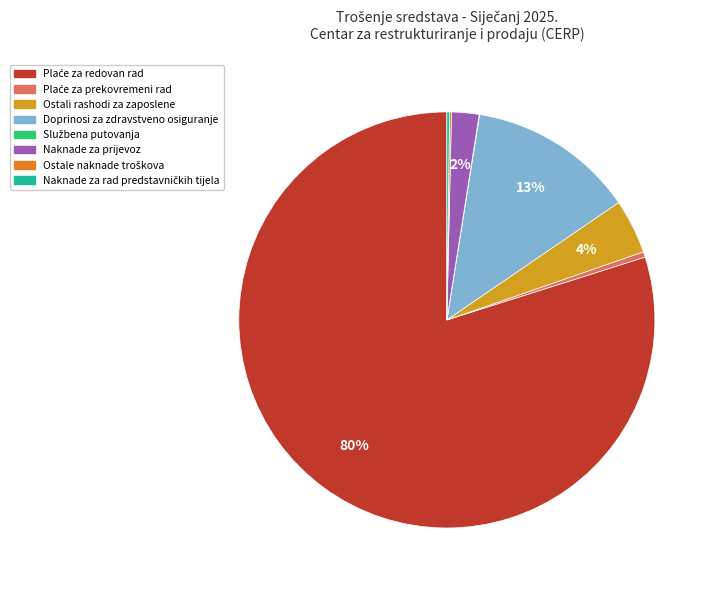

Approximately how many times larger is the value at Naknade za rad predstavničkih tijela compared to Ostale naknade troškova?

1.4